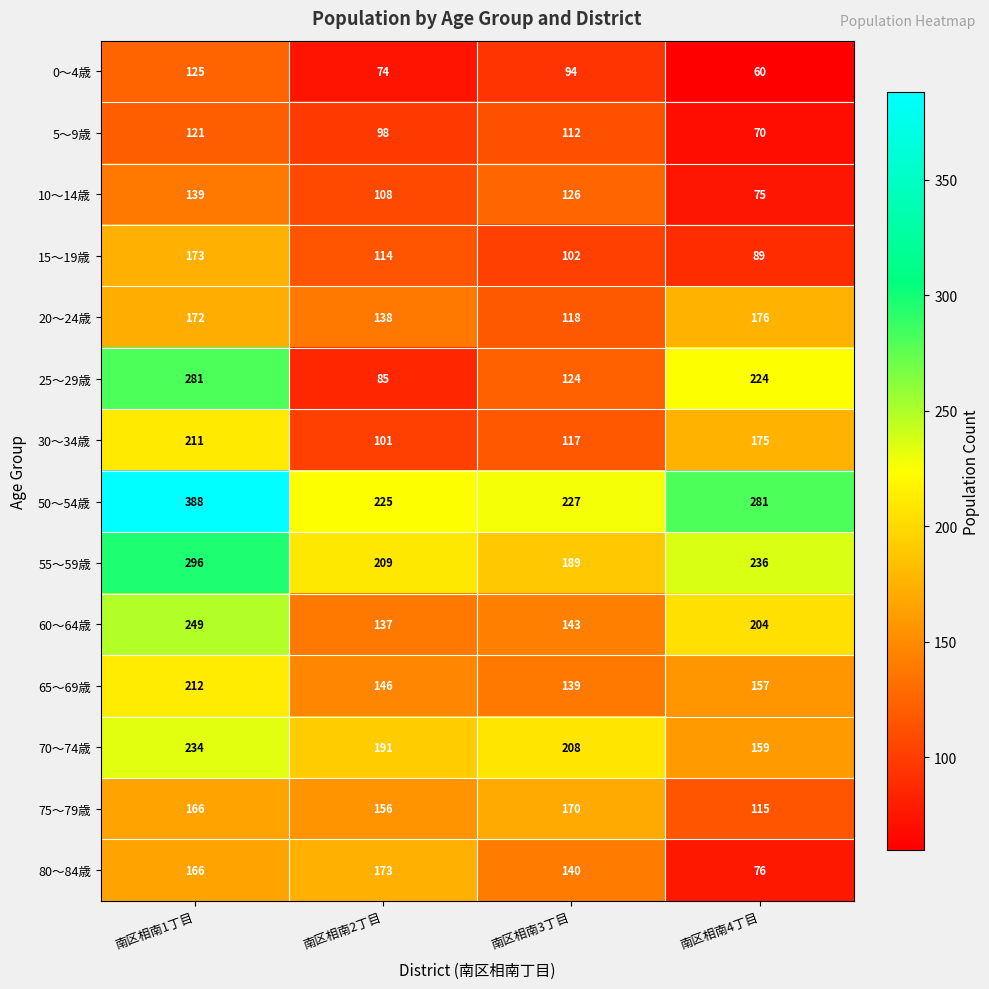

Is it true that 75～79歳 equals 115 at 南区相南4丁目?

True